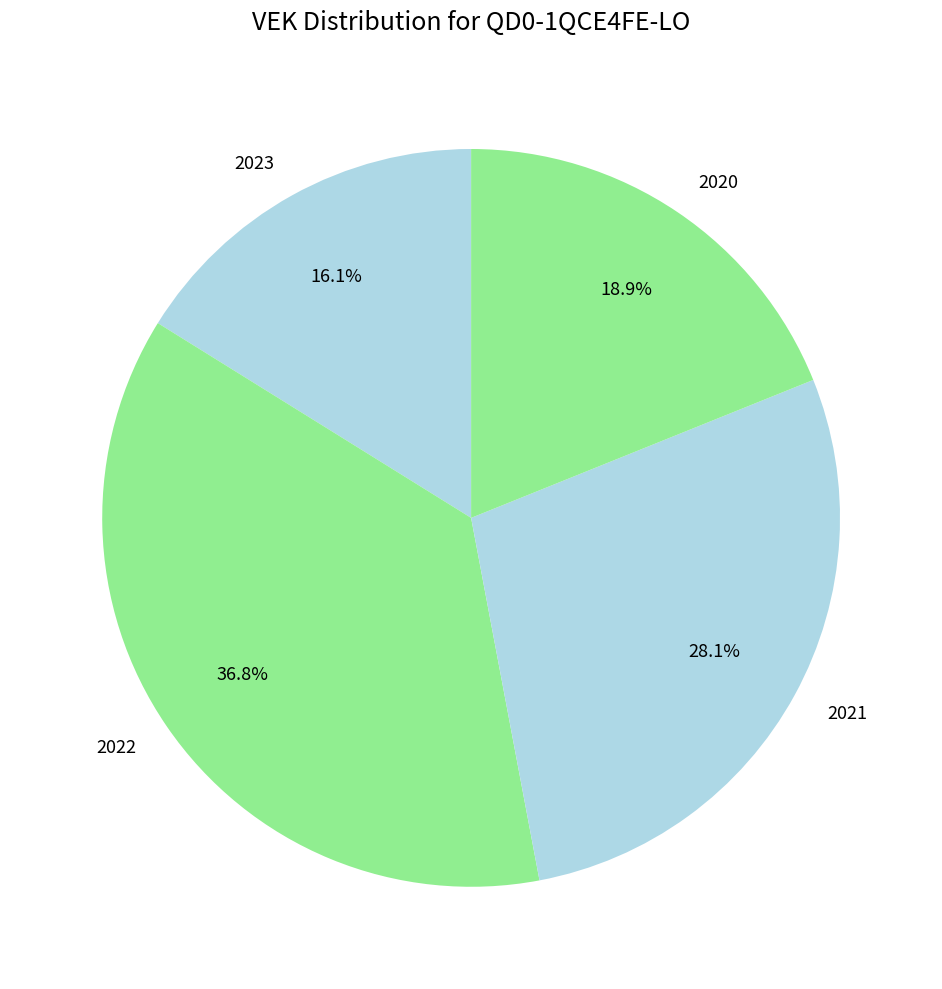

To the nearest percent, what is the difference between the largest and smallest slice percentages?

21%